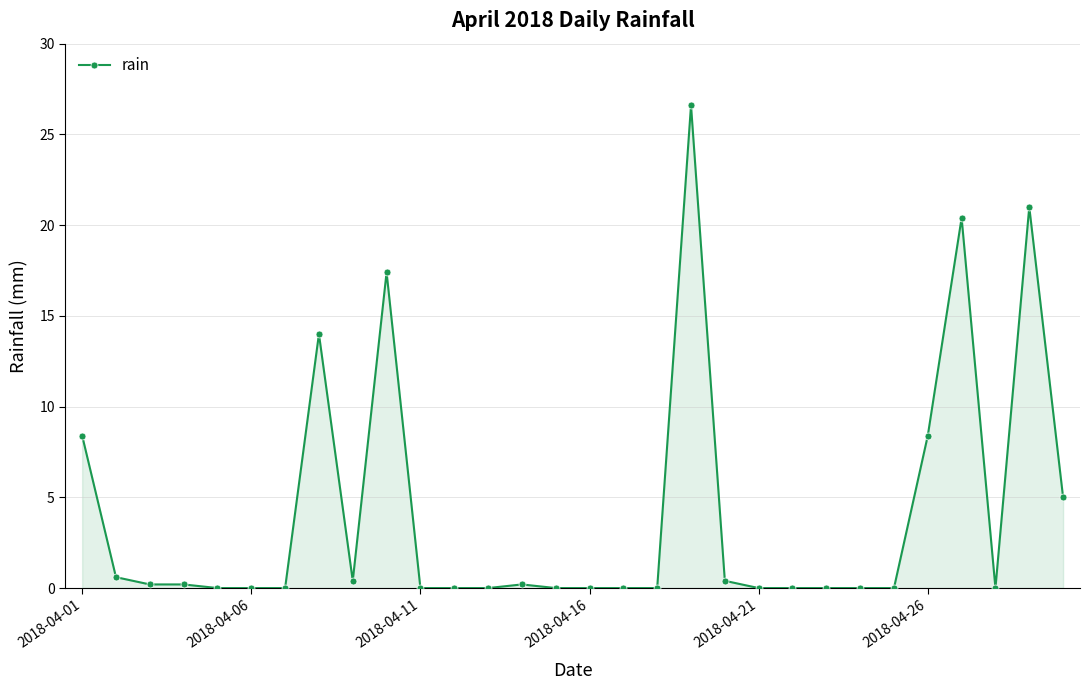

True or false: there are more than 0 points higher than both neighbors.

True